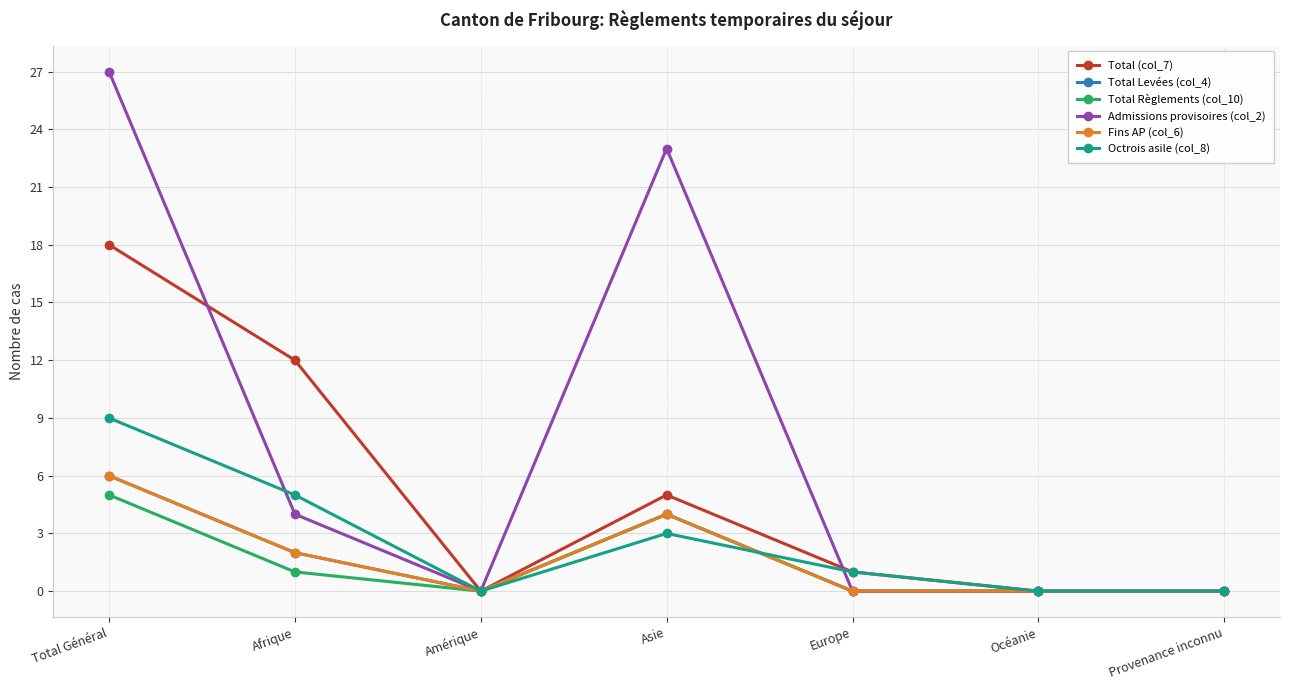

True or false: Total Règlements (col_10) and Total Levées (col_4) intersect in this chart.

False